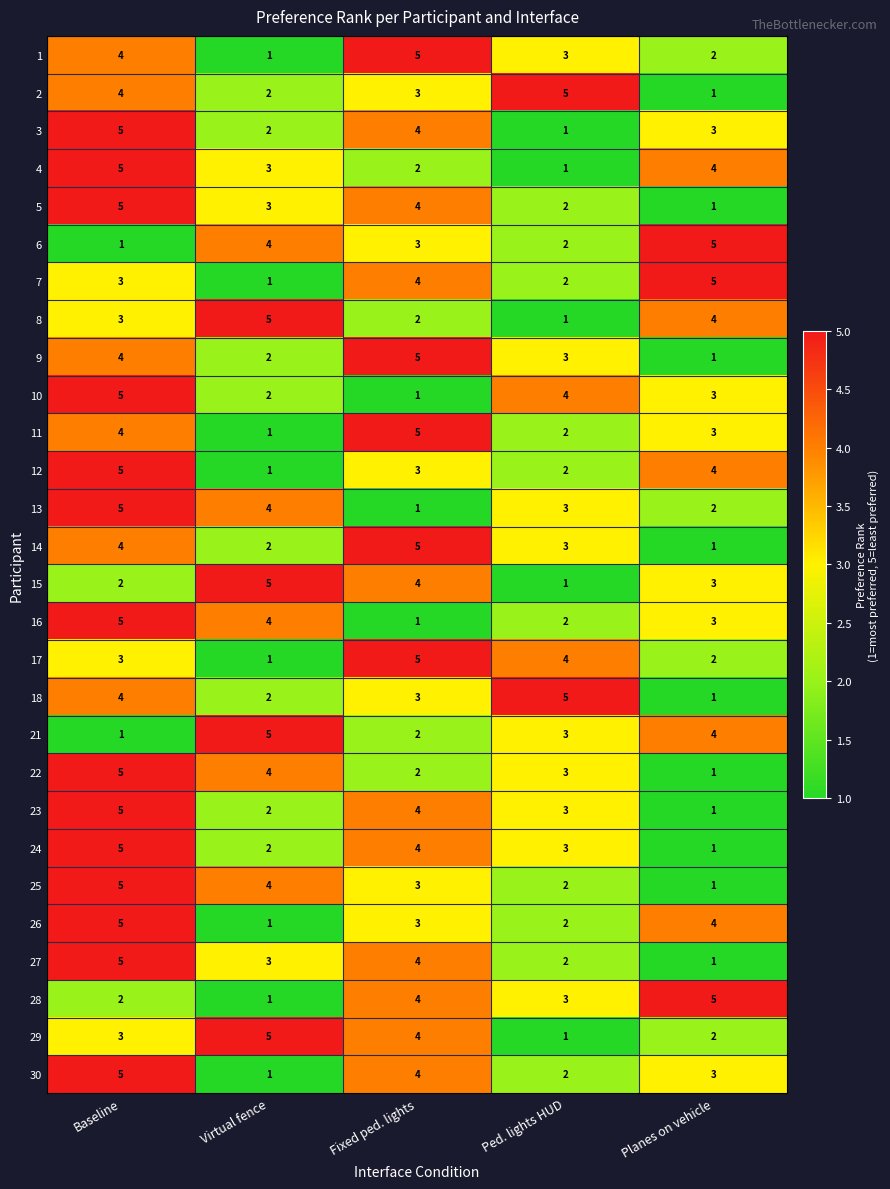

How many categories are shown in the chart?

5